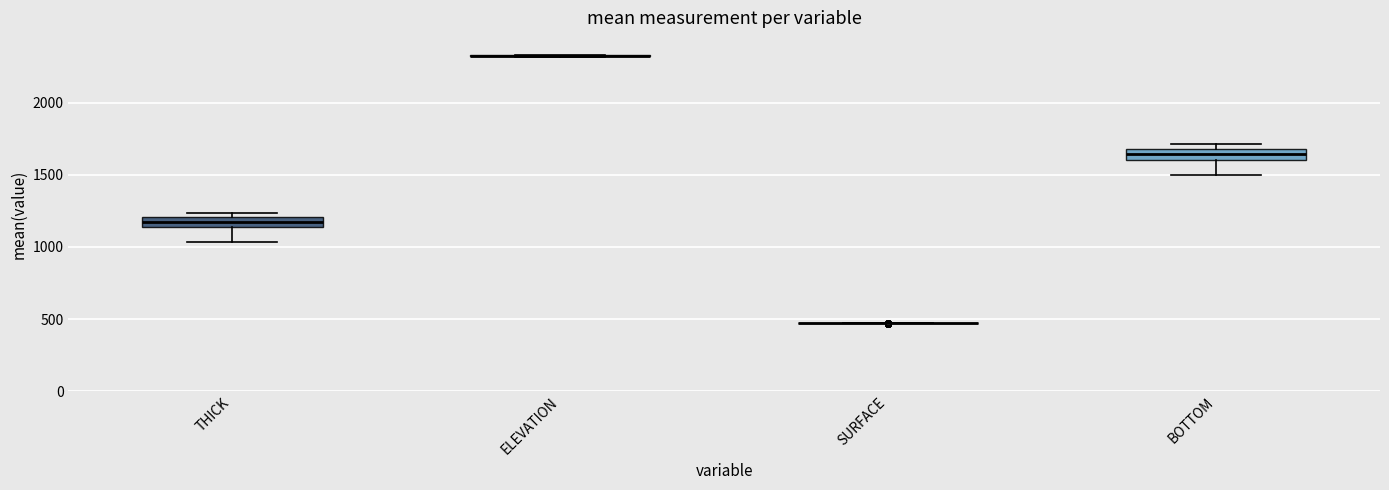

Where does the median line of the box for BOTTOM sit on the y-axis? The values are not printed on the chart, so give them approximately, as read against the axis.

1650